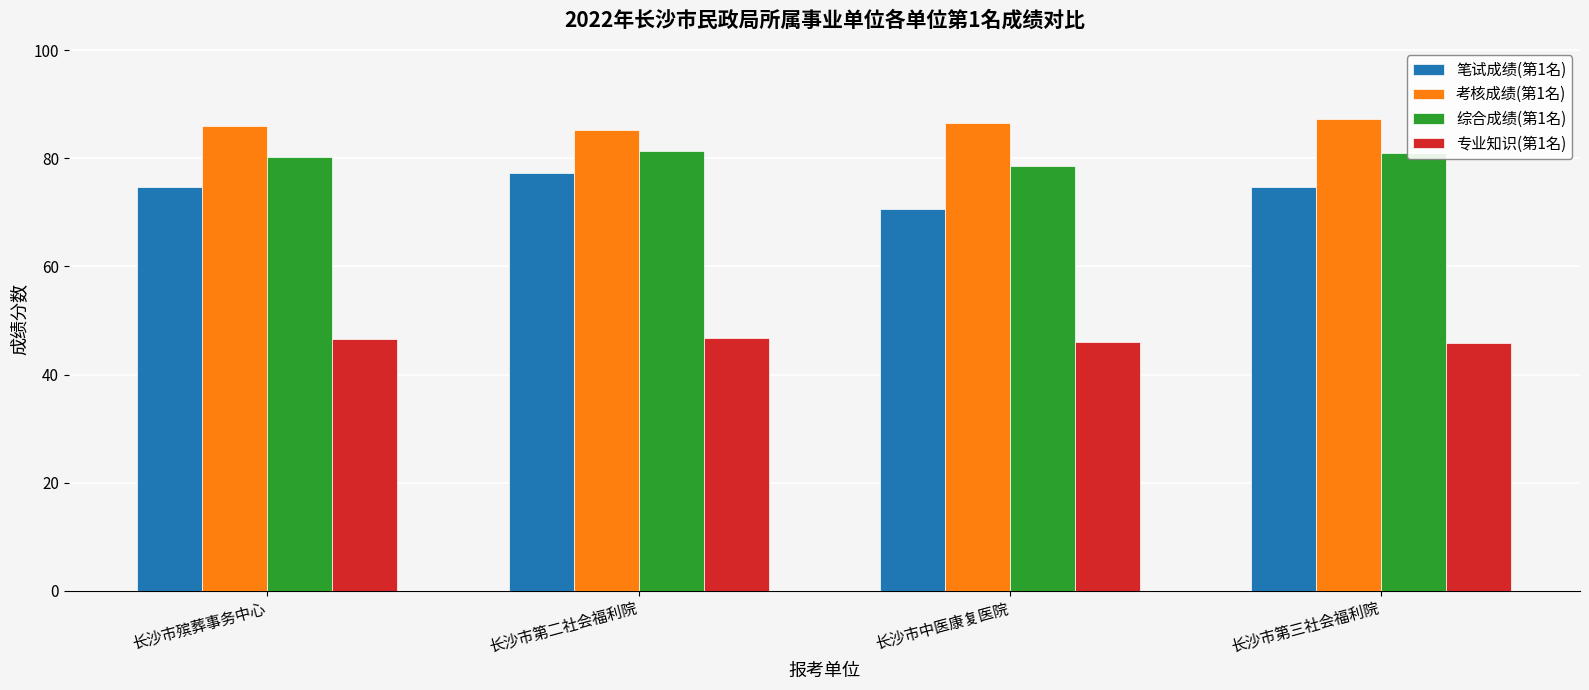

Rank the series at 长沙市第三社会福利院 from highest to lowest value.

考核成绩(第1名), 综合成绩(第1名), 笔试成绩(第1名), 专业知识(第1名)